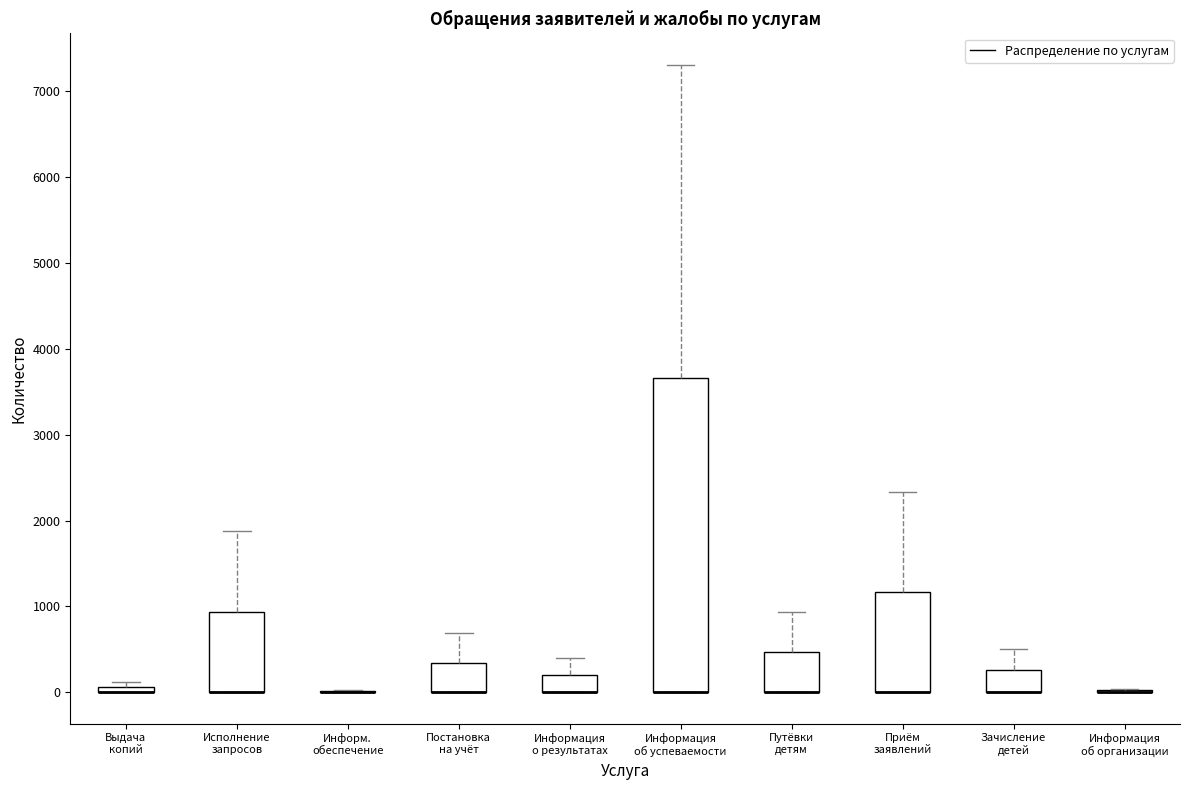

Where is the upper edge of the box for Приём заявлений on the y-axis? The values are not printed on the chart, so give them approximately, as read against the axis.

1200